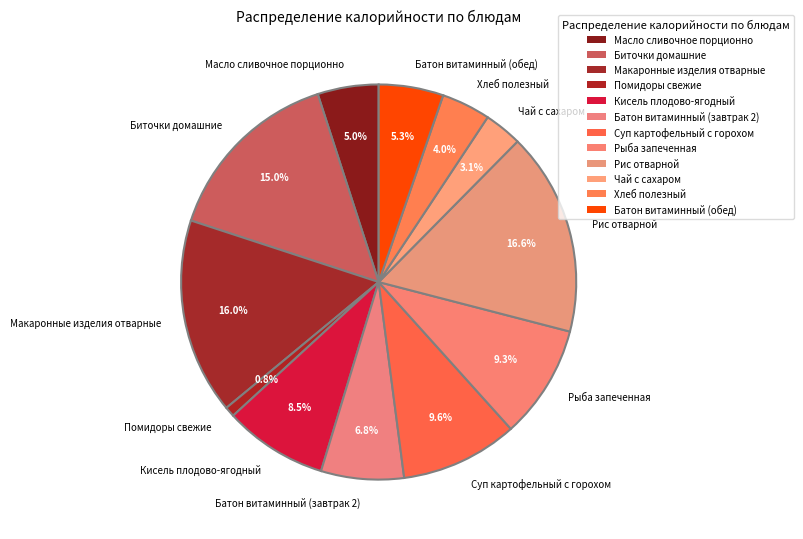

True or false: Батон витаминный (обед) accounts for 5% of the total.

True